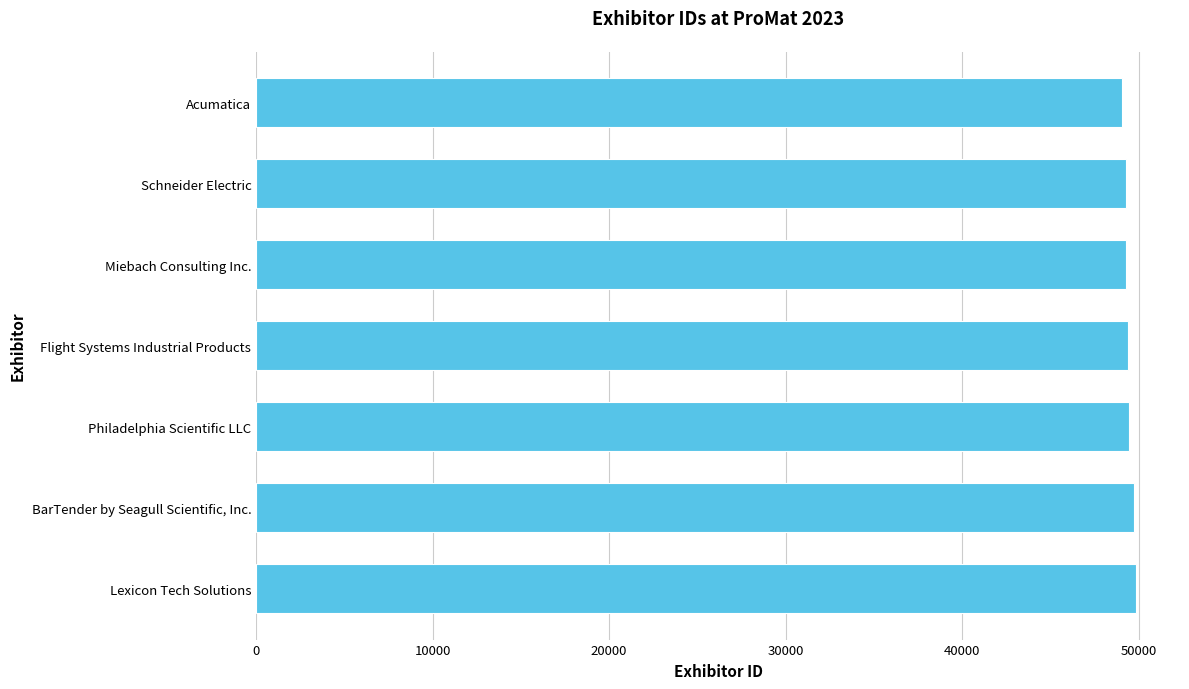

What is the average value?

49438